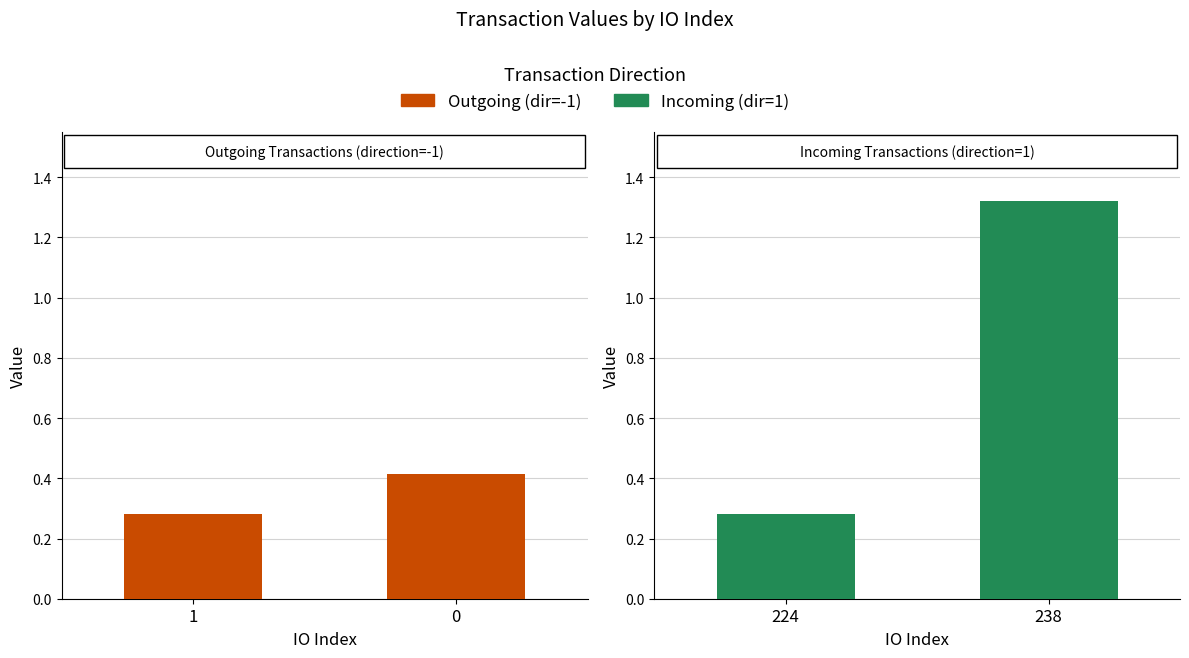

What is the minimum value shown in the chart?

0.3